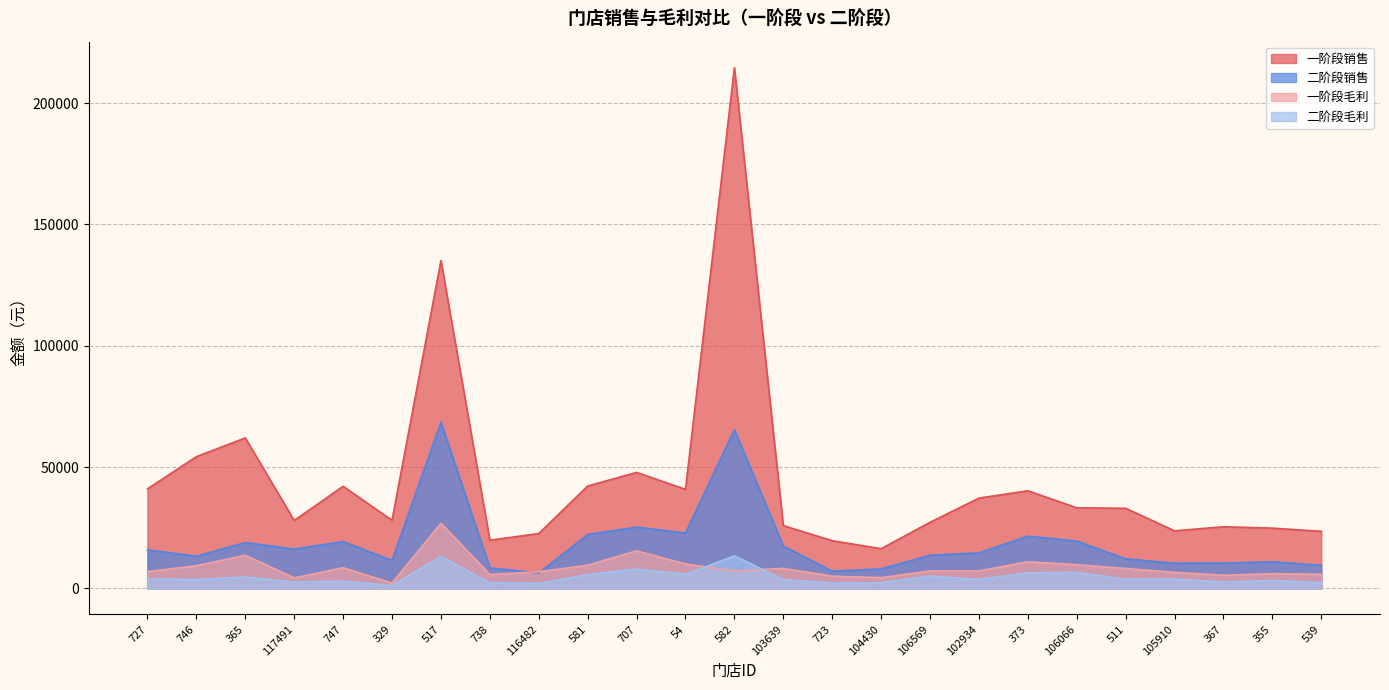

What are all the series names shown in the legend?

一阶段销售, 二阶段销售, 一阶段毛利, 二阶段毛利